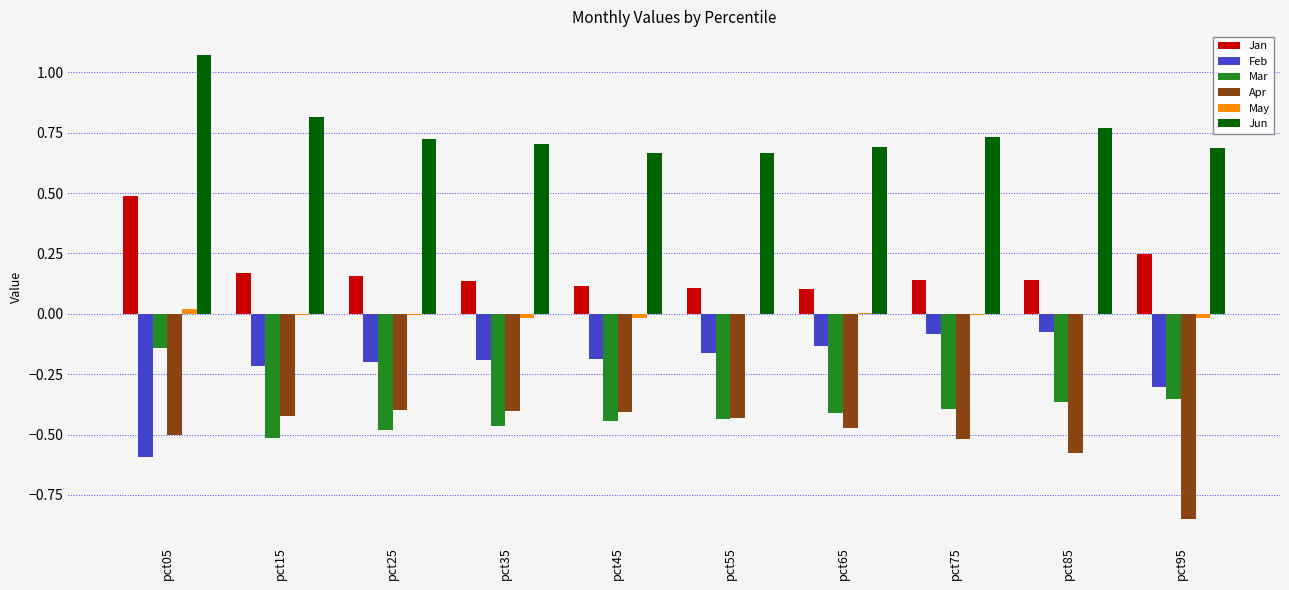

Is the value of Jun at pct65 greater than the value of Mar at pct65?

Yes